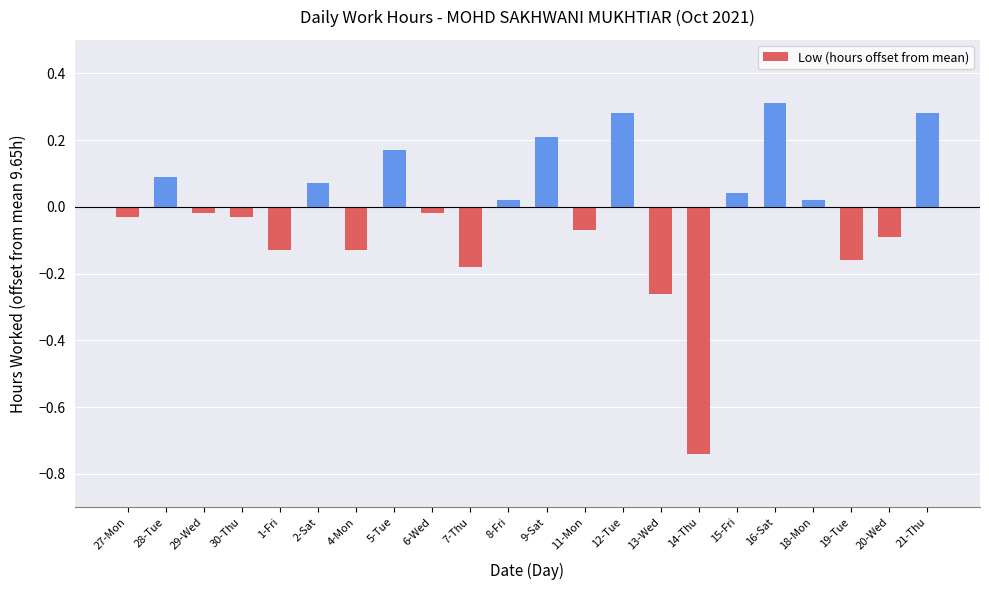

What is the label of the 9th bar from the right?

12-Tue